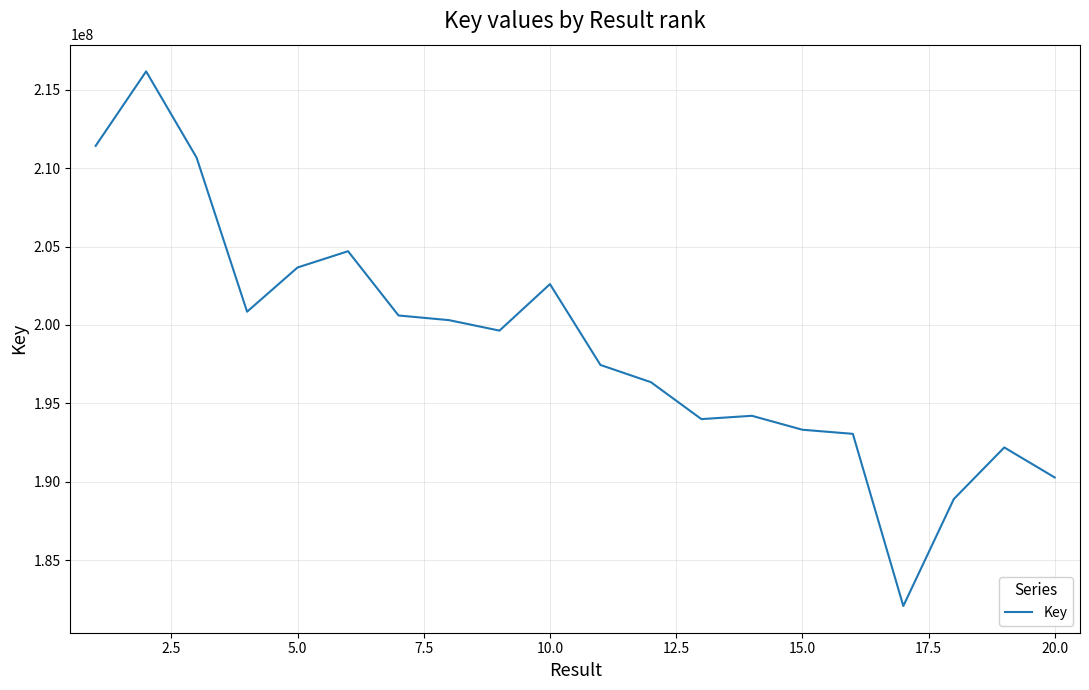

What is the minimum value shown in the chart?

182091775